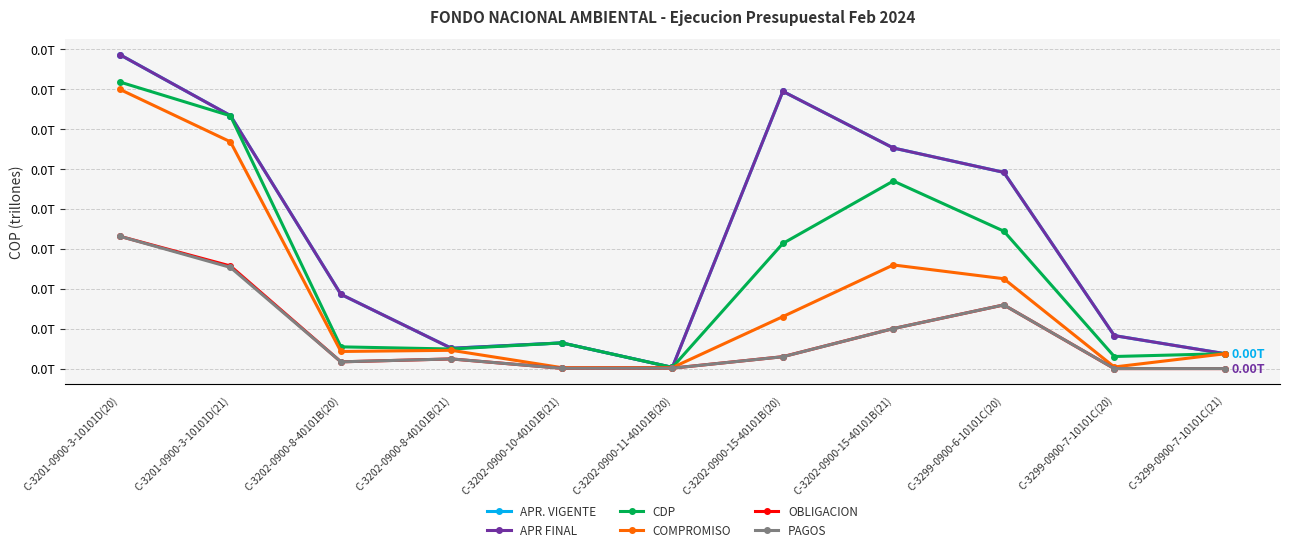

At which label is PAGOS closest to 0?

C-3299-0900-7-10101C(20)